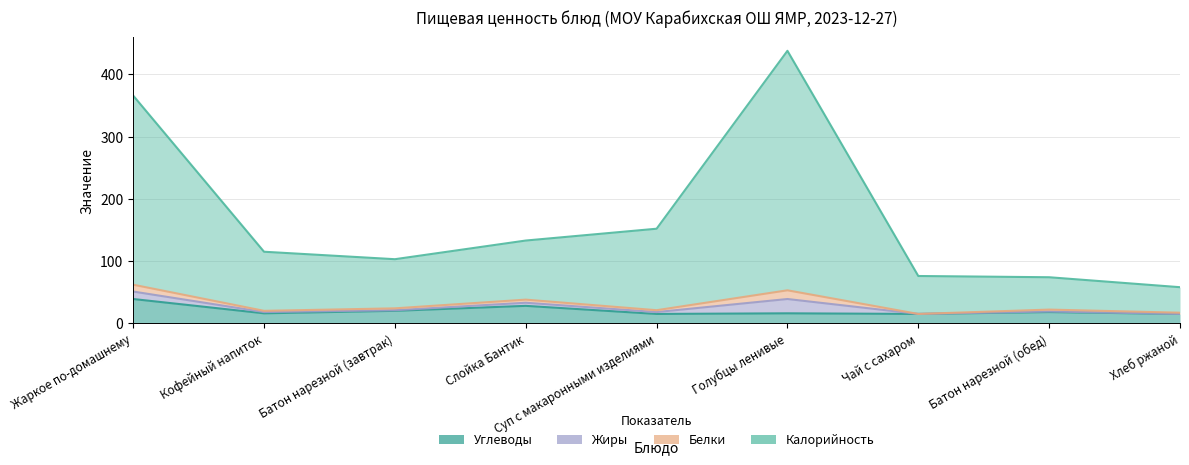

At how many categories does at least one series exceed 206?

2